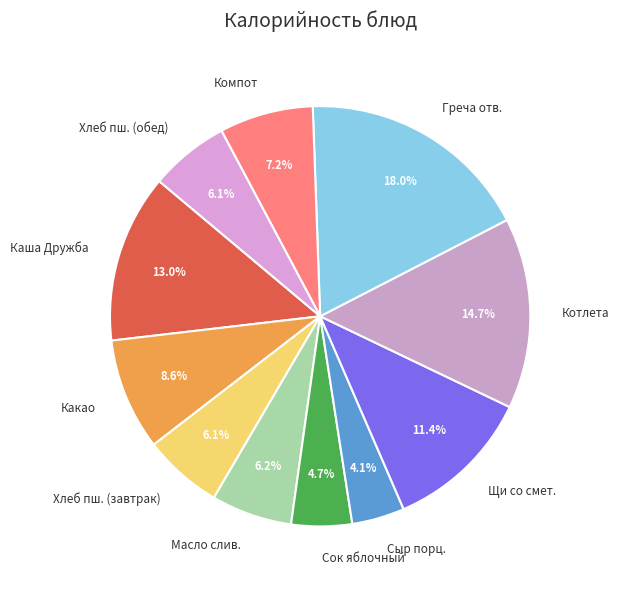

How many slices are in this pie chart?

11